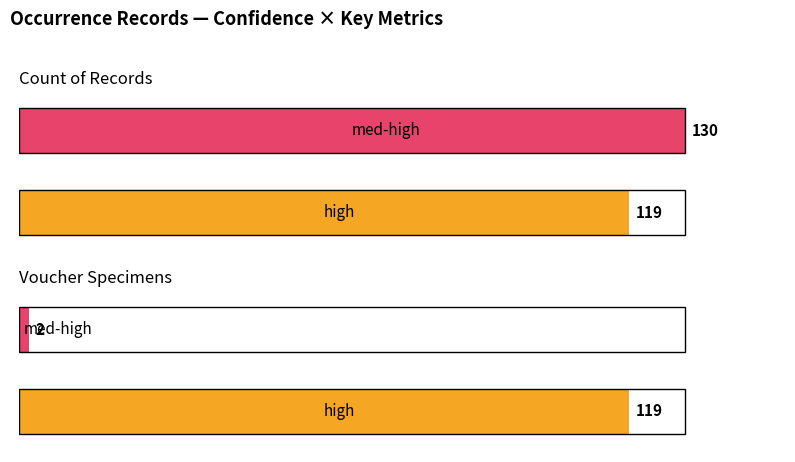

What is the label of the 1st bar from the left?

high